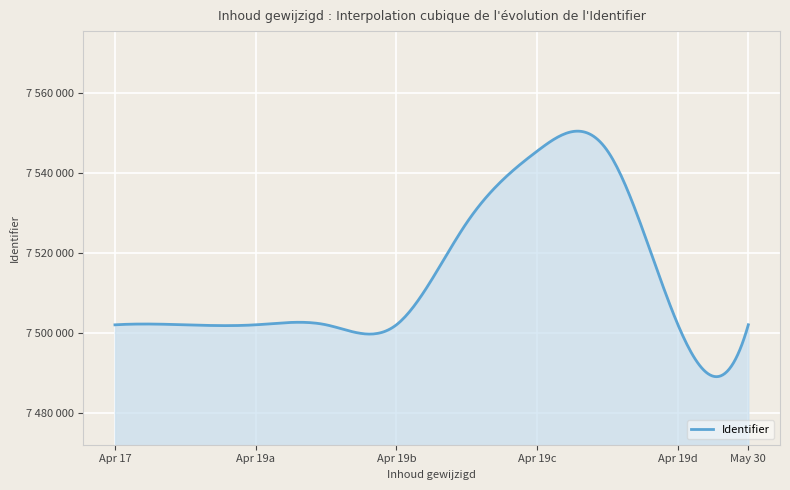

Is this an area chart (filled region under the line)?

Yes